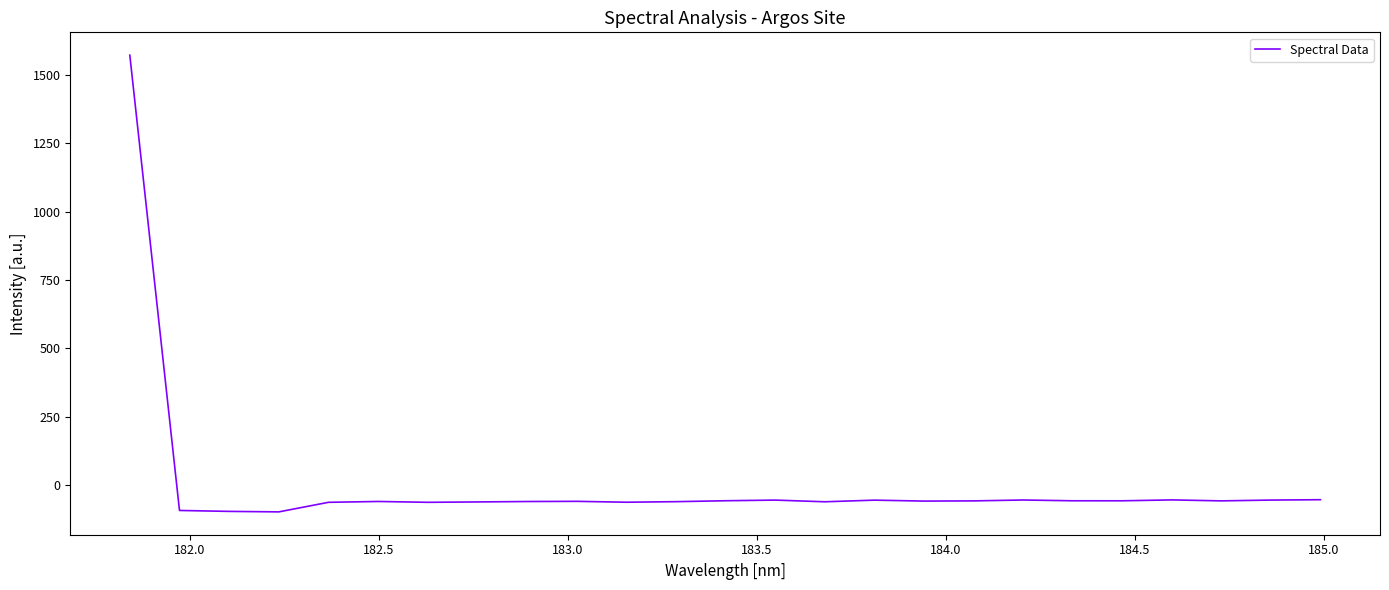

What is the difference between the maximum and minimum values?

1667.3